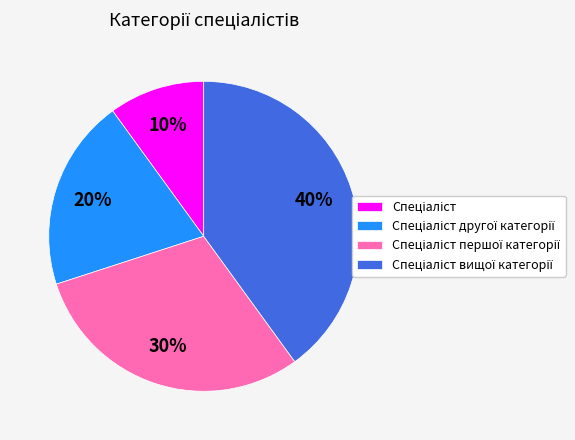

To the nearest percent, what is the average slice percentage?

25%